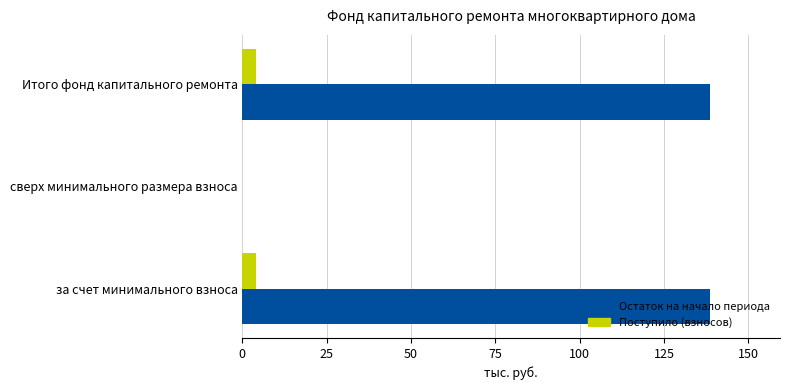

Which series changed the most between за счет минимального взноса and сверх минимального размера взноса?

Остаток на начало периода